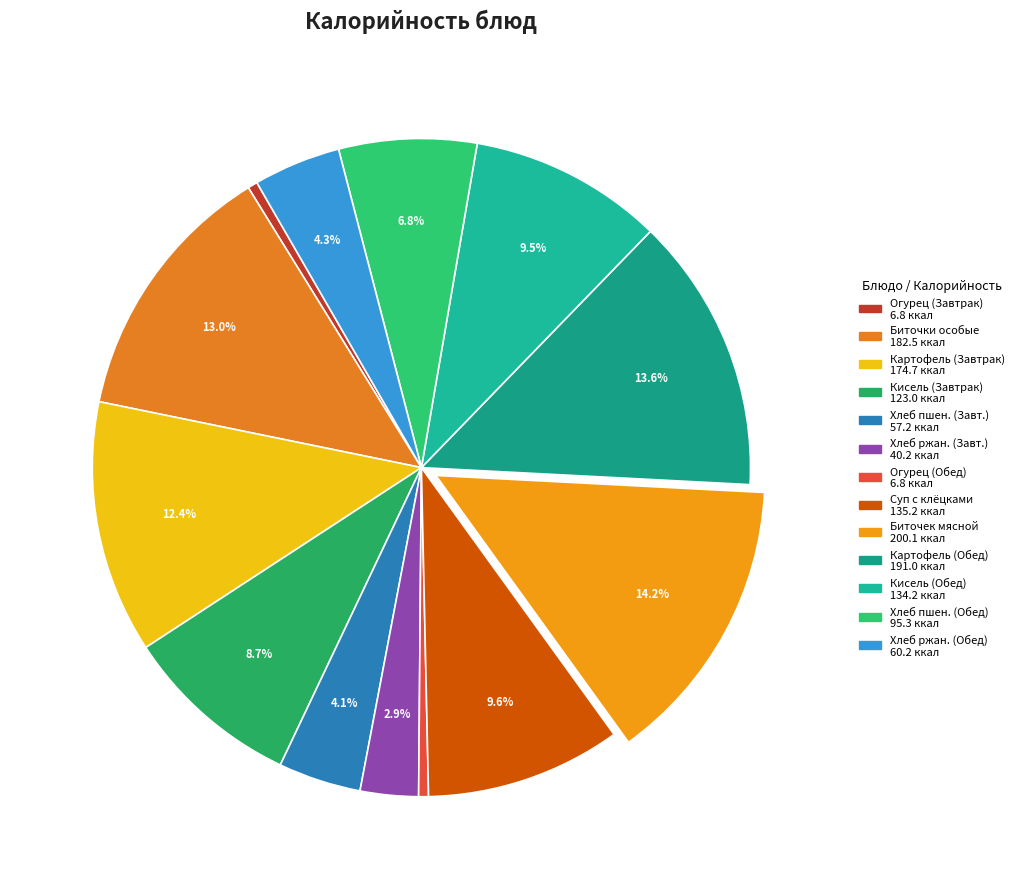

Which category has the smallest portion of the pie?

огурец свежий (или солёный) в нарезке